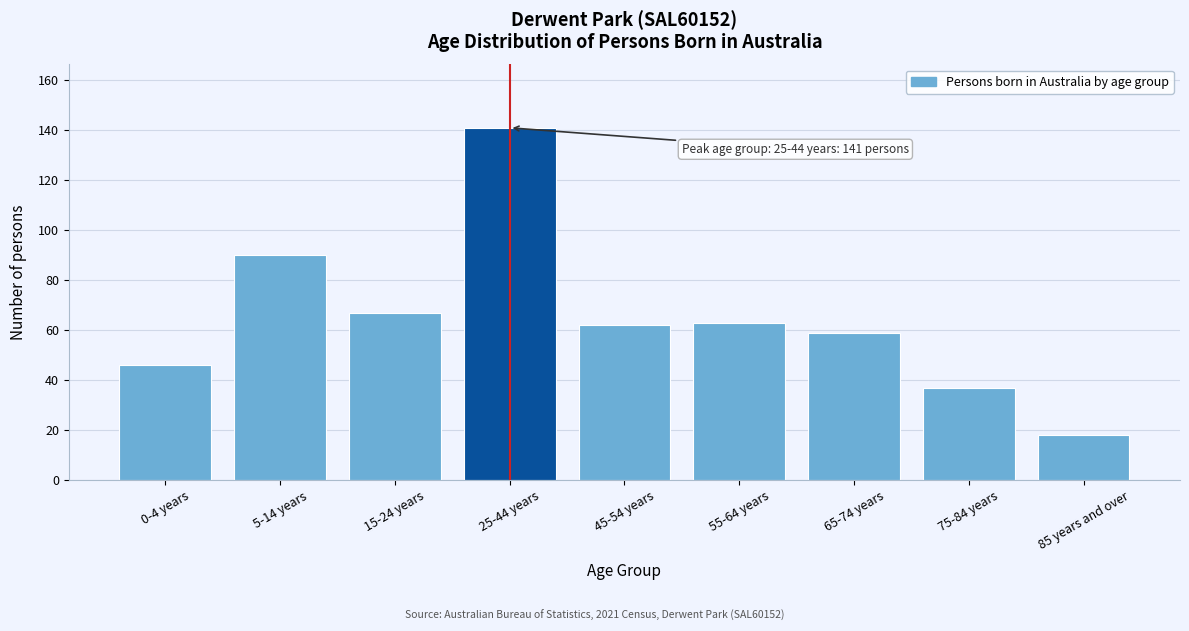

Reading left to right, what are all the values shown in this chart?

0-4 years=46	5-14 years=90	15-24 years=67	25-44 years=141	45-54 years=62	55-64 years=63	65-74 years=59	75-84 years=37	85 years and over=18